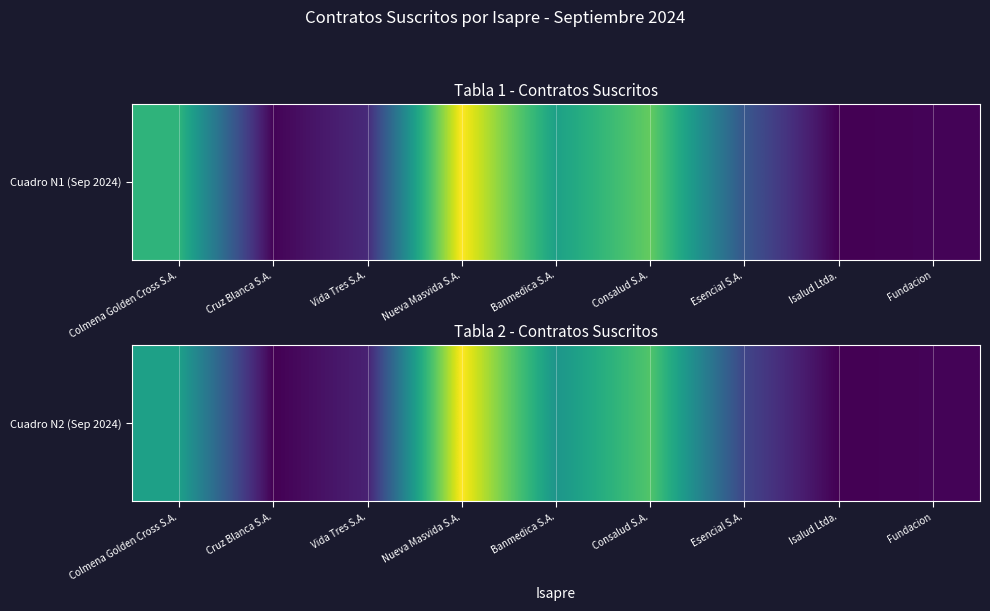

Which has a higher value, Banmedica S.A. or Fundacion?

Banmedica S.A.